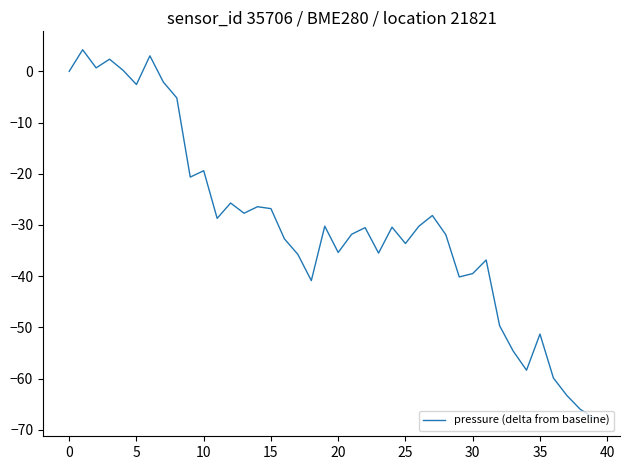

What is the smallest value displayed?

-67.7